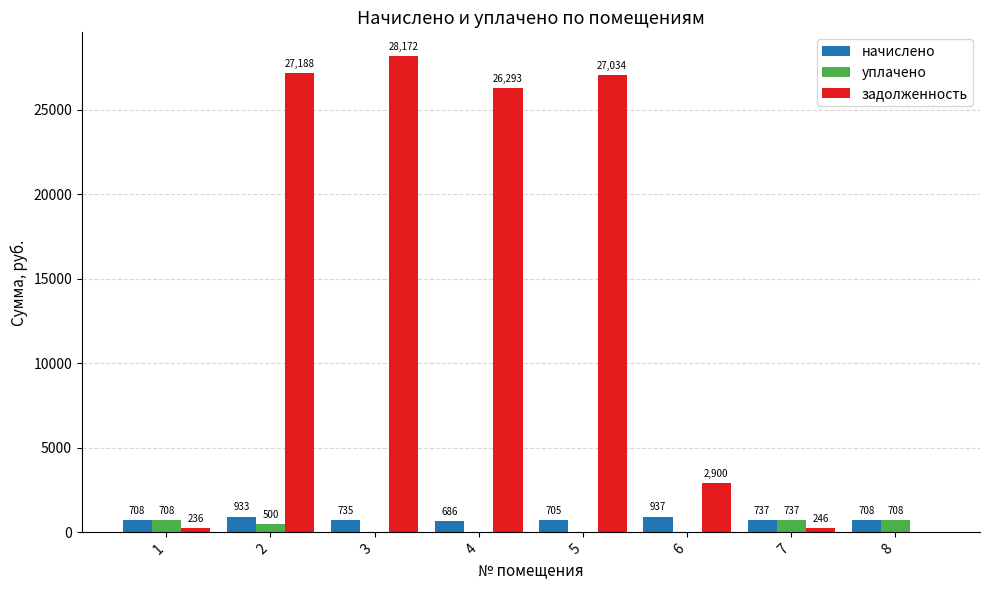

At which category does the chart reach its peak across all series?

3